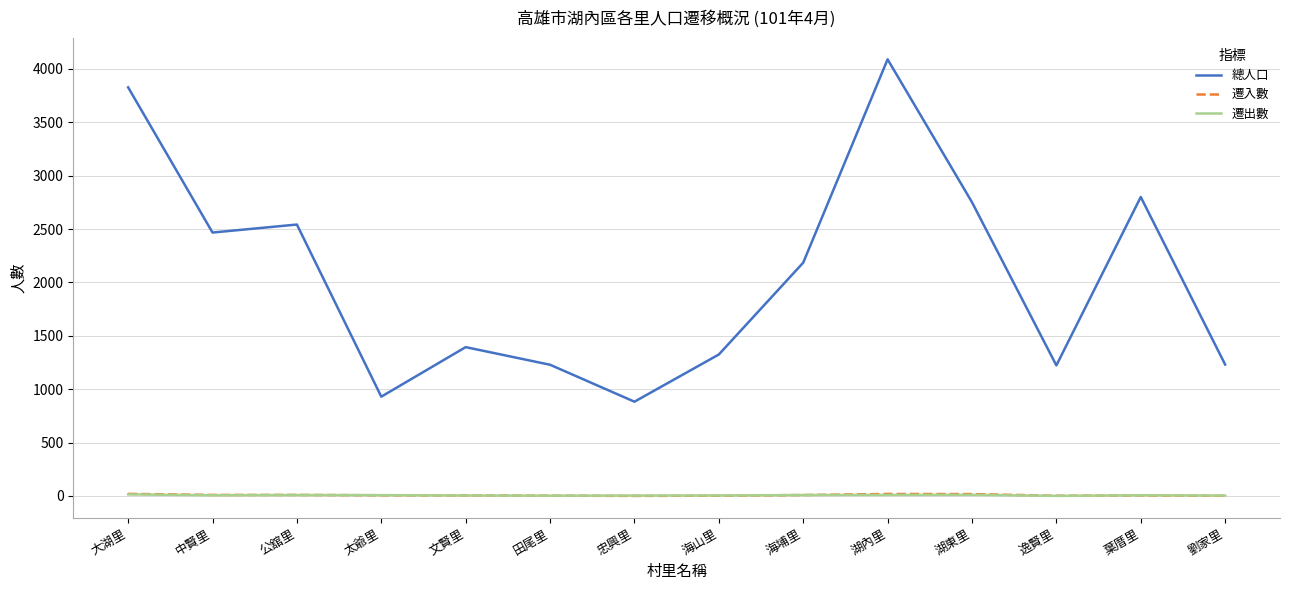

What is the maximum value shown in the chart?

4089